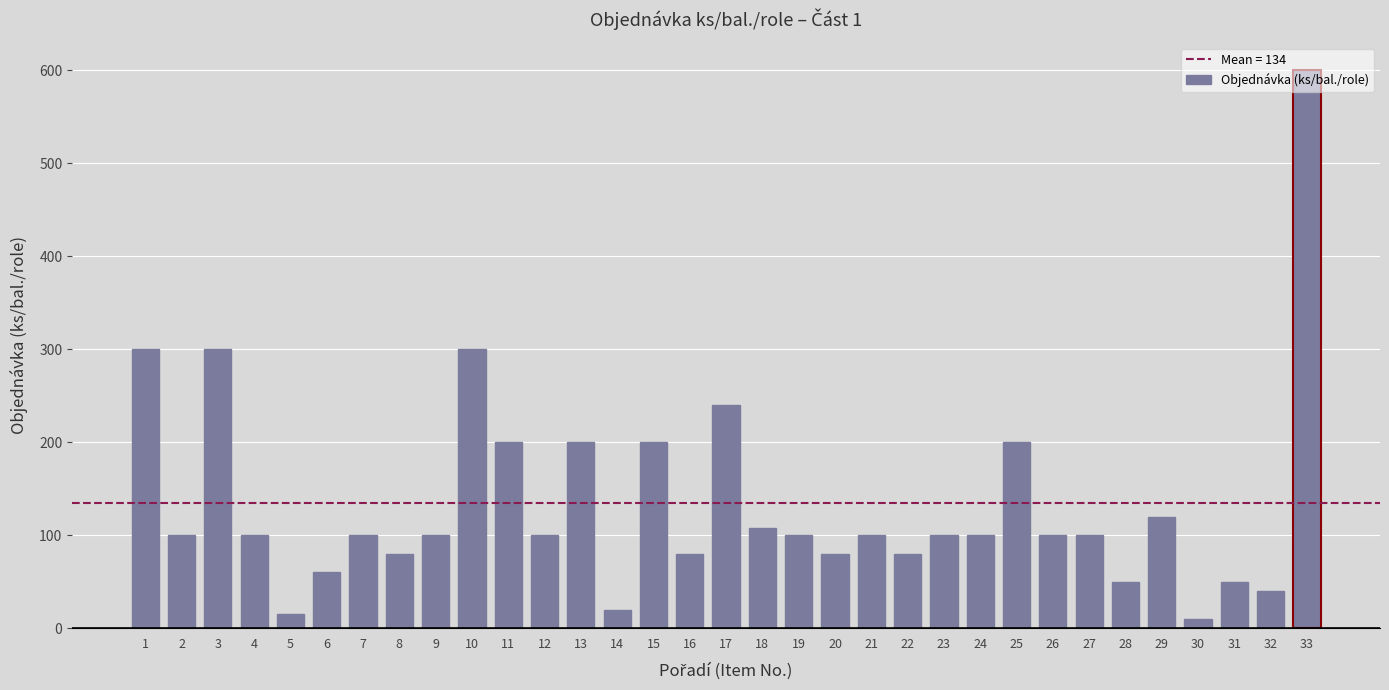

What is the value of the 1st bar from the left?

300